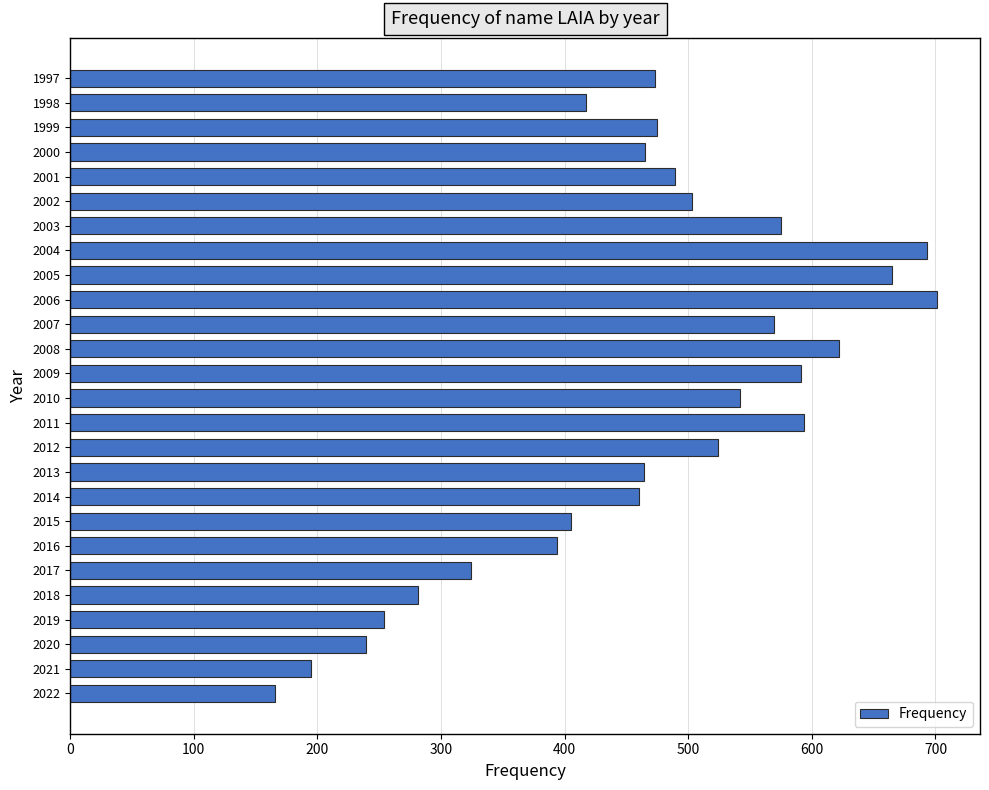

What is the difference between the maximum and minimum values?

535